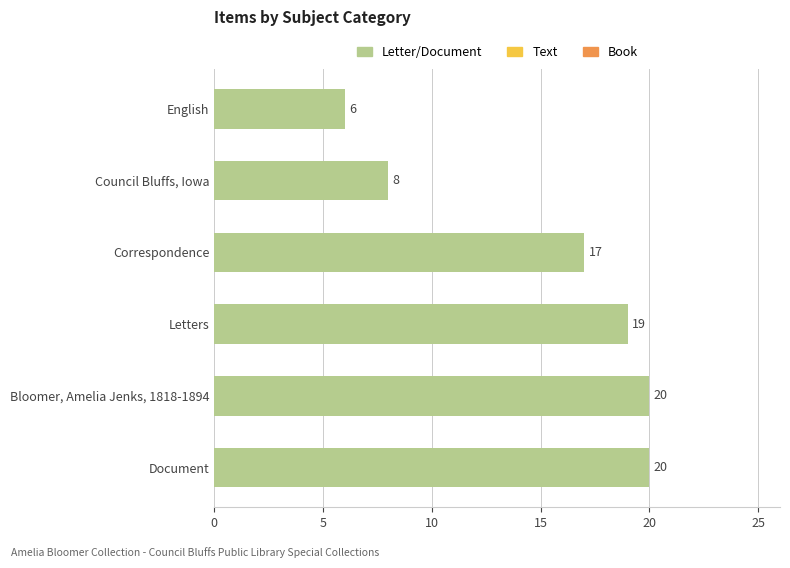

The value at Council Bluffs, Iowa is 4. True or false?

False